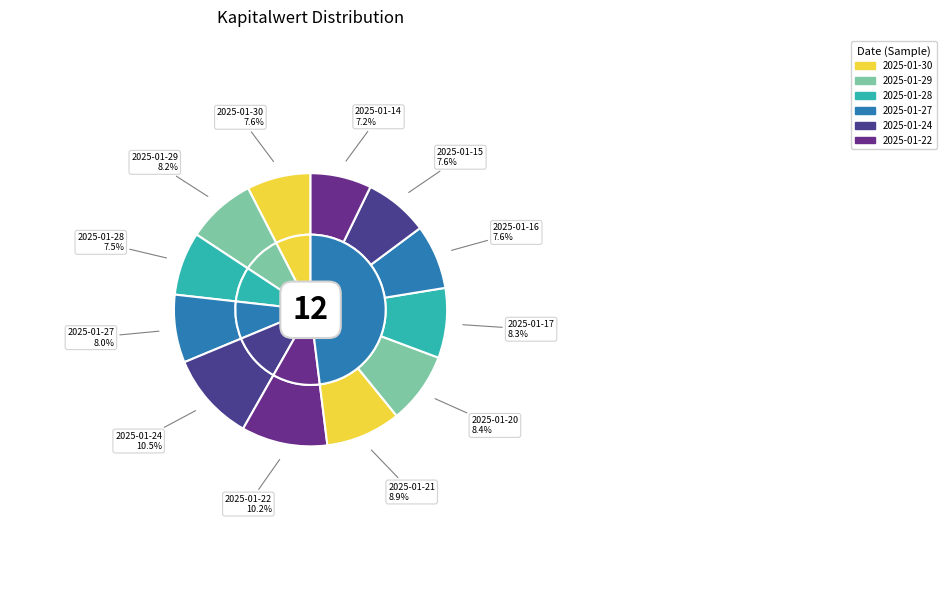

To the nearest percent, what portion does 2025-01-17 represent?

8%